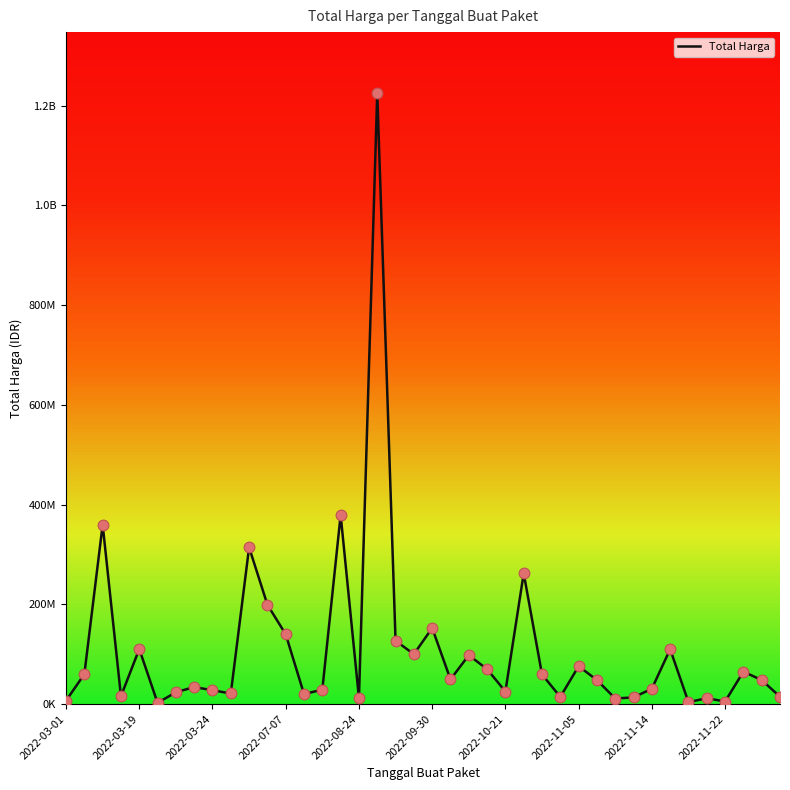

Between 23 and 17, which is larger?

17